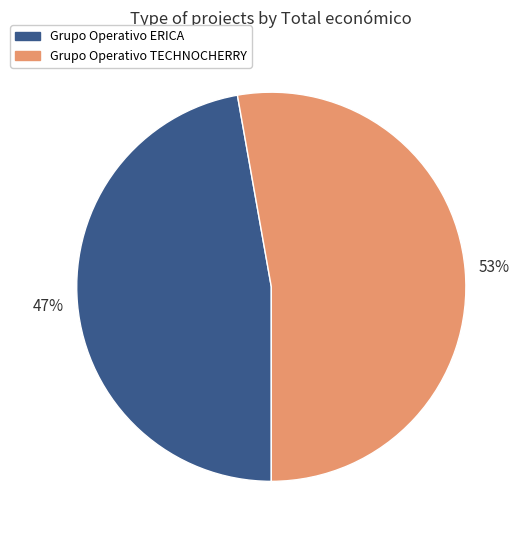

To the nearest percent, what percentage of the pie is Grupo Operativo ERICA?

47%